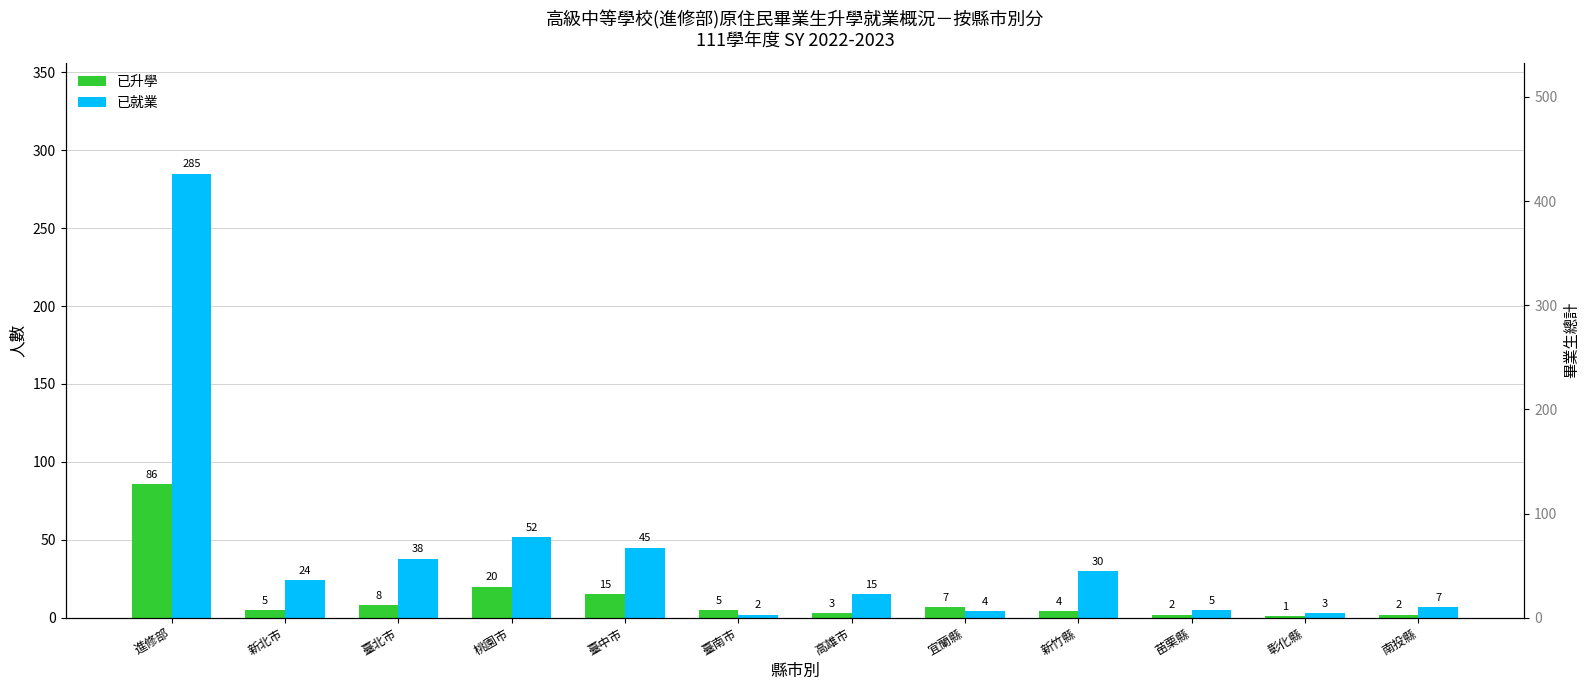

The value of 已升學 at 彰化縣 is 1. True or false?

True